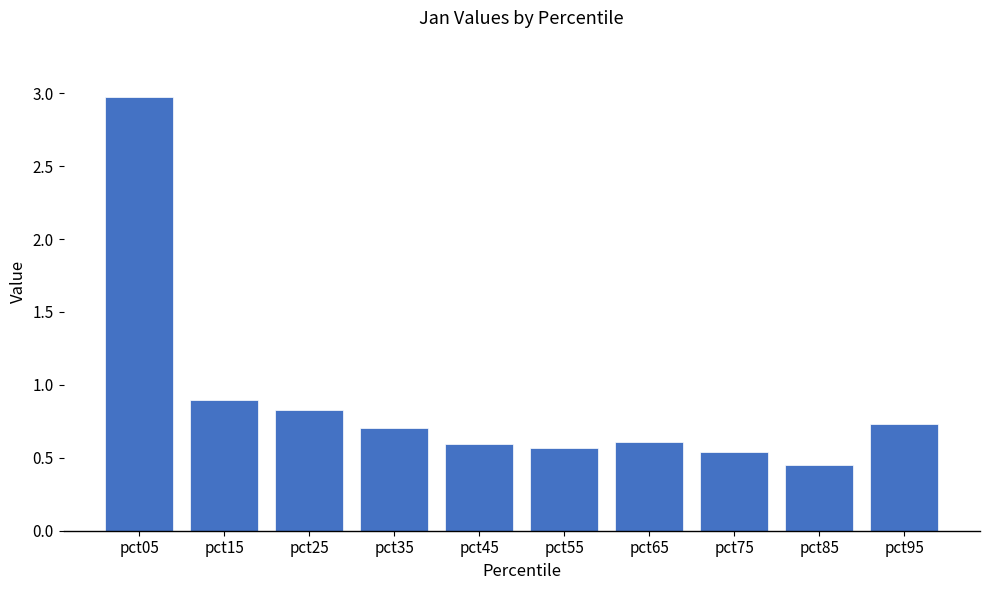

What is the value of the 1st bar from the left?

3.0